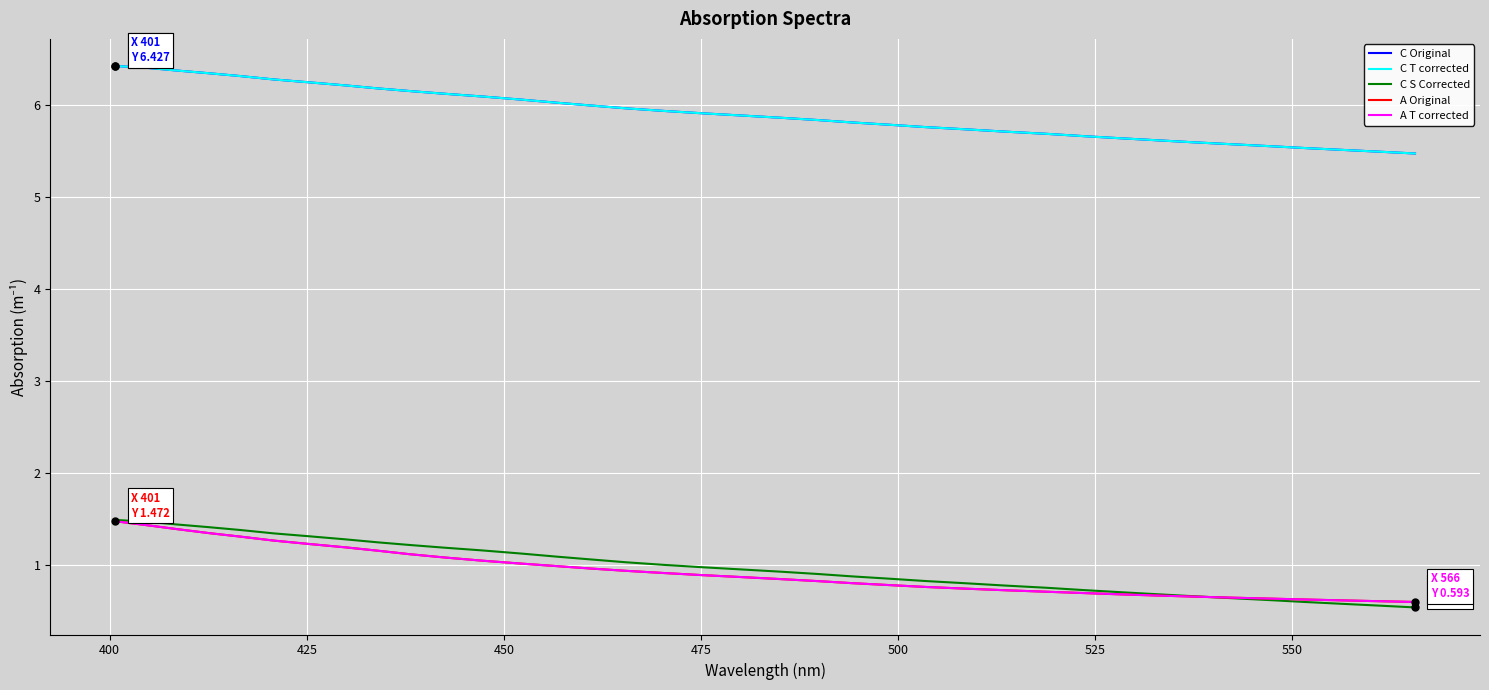

Does the chart display data point markers on the line(s)?

No